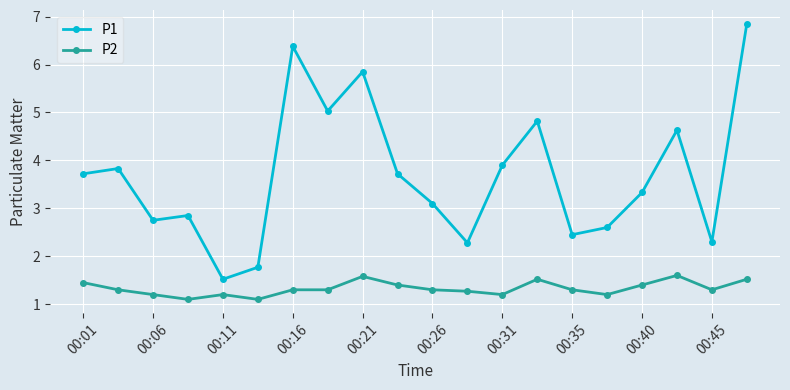

Which series has the largest total across all categories?

P1